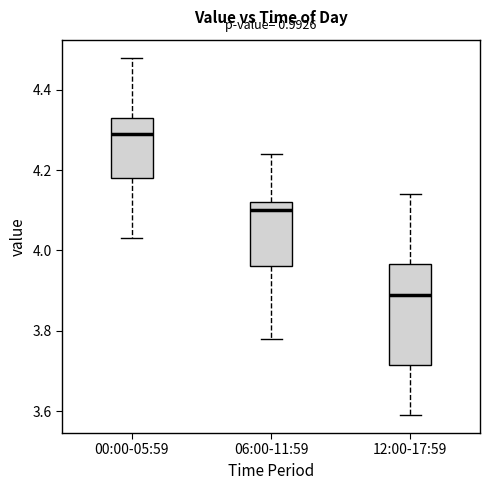

Reading left to right, transcribe this box plot: for each box, give where its median line is, the range the box spans, and where its two whiskers end, as read against the y-axis. The values are not printed on the chart, so give them approximately, as read against the axis.

00:00-05:59: median 4.30, box 4.18 to 4.34, whiskers 4.04 to 4.48
06:00-11:59: median 4.10, box 3.96 to 4.12, whiskers 3.78 to 4.24
12:00-17:59: median 3.90, box 3.72 to 3.96, whiskers 3.60 to 4.14